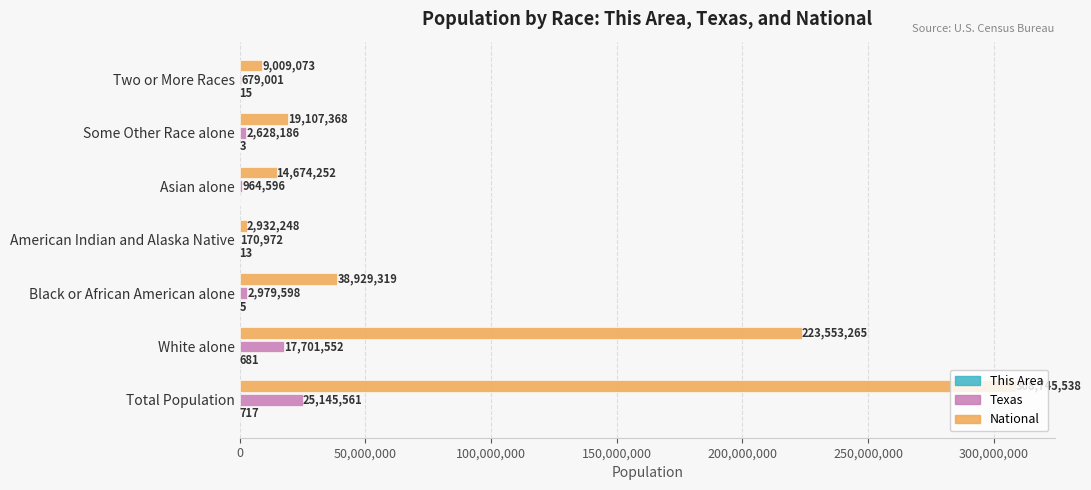

What is the sum of all Texas values?

50269466